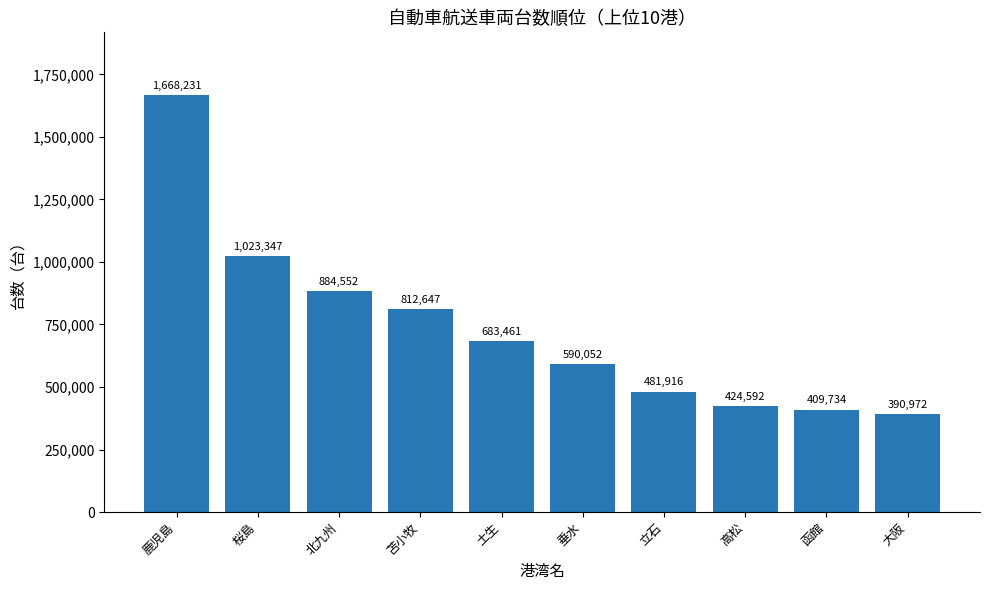

True or false: the data shows 390972 at 大阪.

True